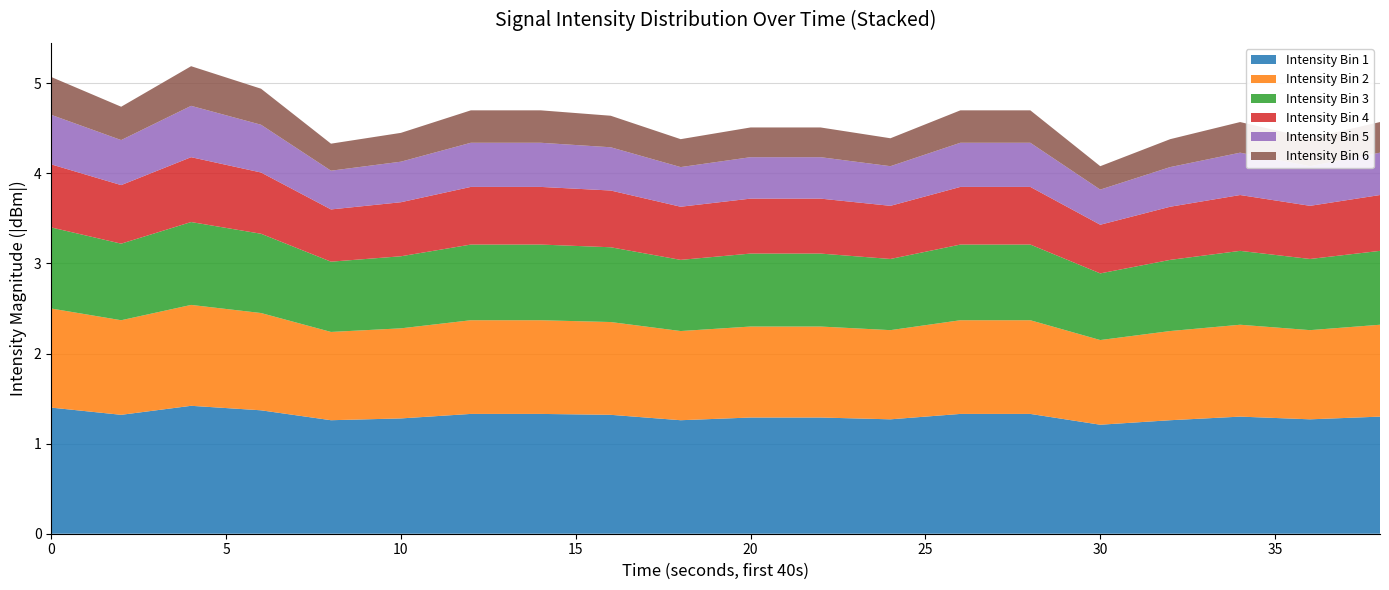

Reading left to right, what are all the values shown in this chart?

Intensity Bin 1: 0=1.4	2=1.3	4=1.4	6=1.4	8=1.3	10=1.3	12=1.3	14=1.3	16=1.3	18=1.3	20=1.3	22=1.3	24=1.3	26=1.3	28=1.3	30=1.2	32=1.3	34=1.3	36=1.3	38=1.3
Intensity Bin 2: 0=1.1	2=1.1	4=1.1	6=1.1	8=1.0	10=1.0	12=1.0	14=1.0	16=1.0	18=1.0	20=1.0	22=1.0	24=1.0	26=1.0	28=1.0	30=0.9	32=1.0	34=1.0	36=1.0	38=1.0
Intensity Bin 3: 0=0.9	2=0.8	4=0.9	6=0.9	8=0.8	10=0.8	12=0.8	14=0.8	16=0.8	18=0.8	20=0.8	22=0.8	24=0.8	26=0.8	28=0.8	30=0.7	32=0.8	34=0.8	36=0.8	38=0.8
Intensity Bin 4: 0=0.7	2=0.7	4=0.7	6=0.7	8=0.6	10=0.6	12=0.6	14=0.6	16=0.6	18=0.6	20=0.6	22=0.6	24=0.6	26=0.6	28=0.6	30=0.5	32=0.6	34=0.6	36=0.6	38=0.6
Intensity Bin 5: 0=0.6	2=0.5	4=0.6	6=0.5	8=0.4	10=0.5	12=0.5	14=0.5	16=0.5	18=0.4	20=0.5	22=0.5	24=0.4	26=0.5	28=0.5	30=0.4	32=0.4	34=0.5	36=0.4	38=0.5
Intensity Bin 6: 0=0.4	2=0.4	4=0.4	6=0.4	8=0.3	10=0.3	12=0.4	14=0.4	16=0.3	18=0.3	20=0.3	22=0.3	24=0.3	26=0.4	28=0.4	30=0.3	32=0.3	34=0.3	36=0.3	38=0.3